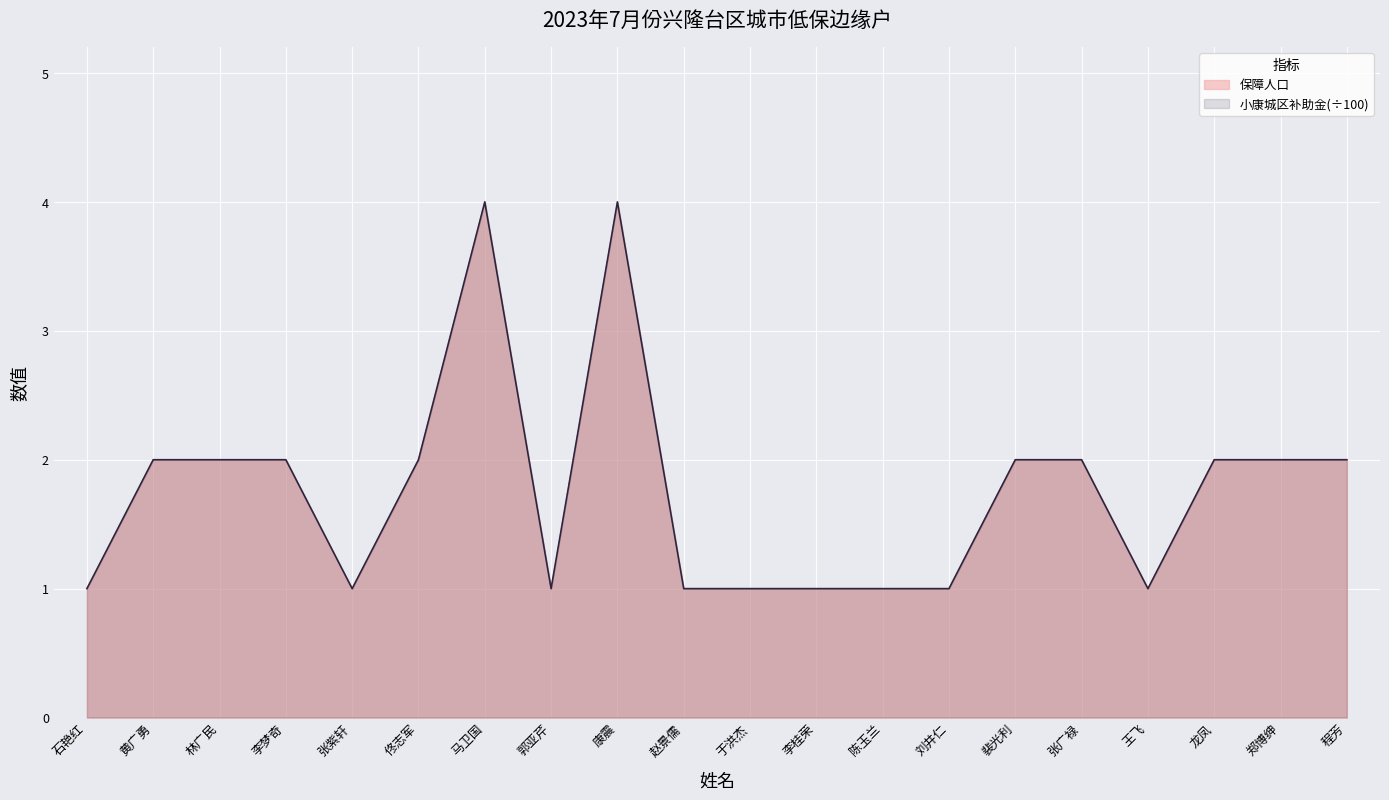

What is the approximate value of 保障人口 at 赵景儒?

1